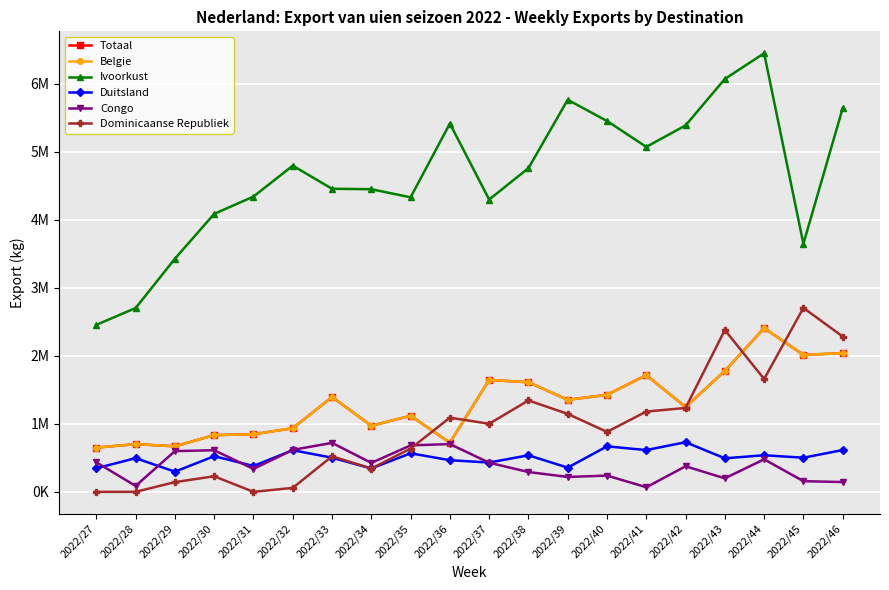

At which label is Congo closest to 393830?

2022/42